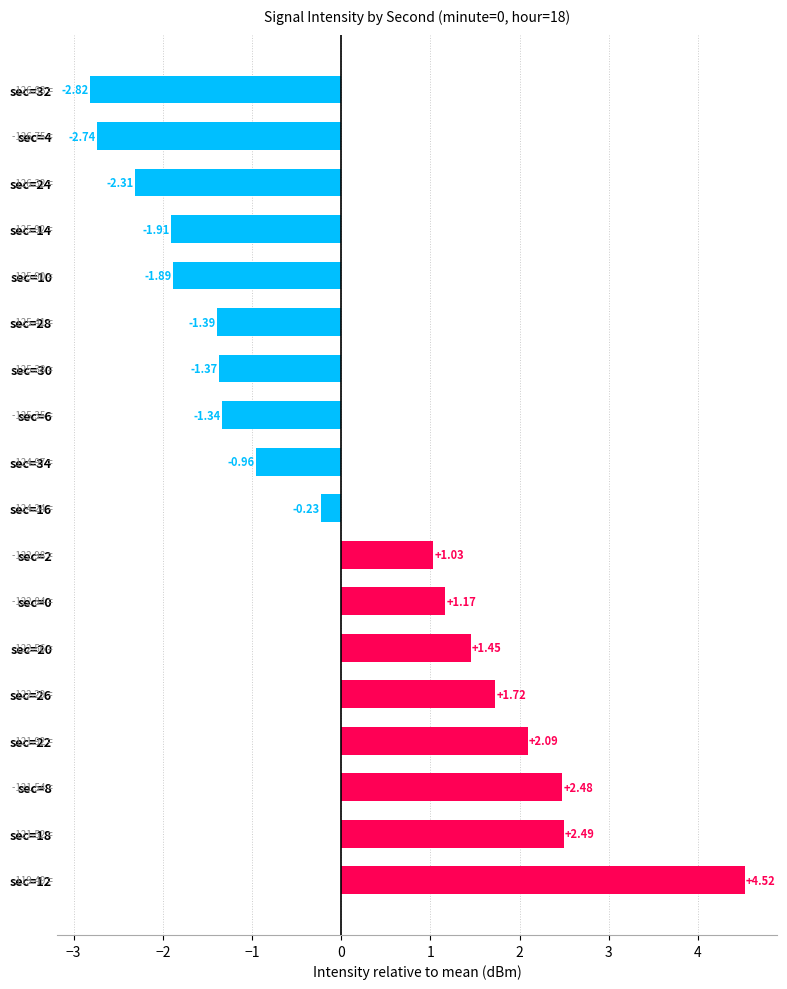

How many positive values are there?

8